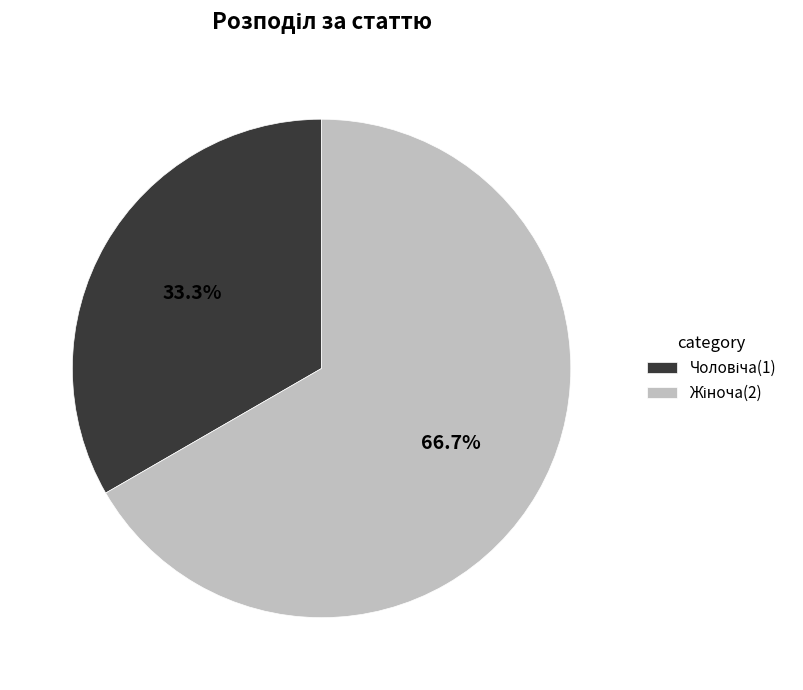

Is there any slice that represents more than half of the pie?

Yes